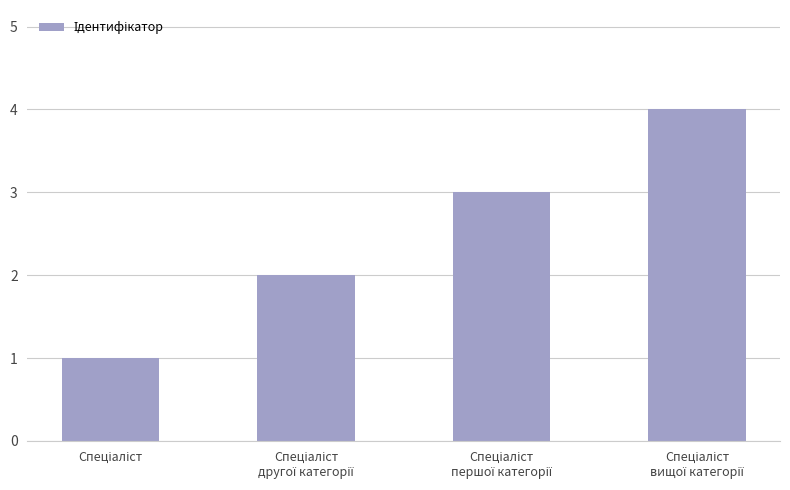

What is the difference between the maximum and minimum values?

3